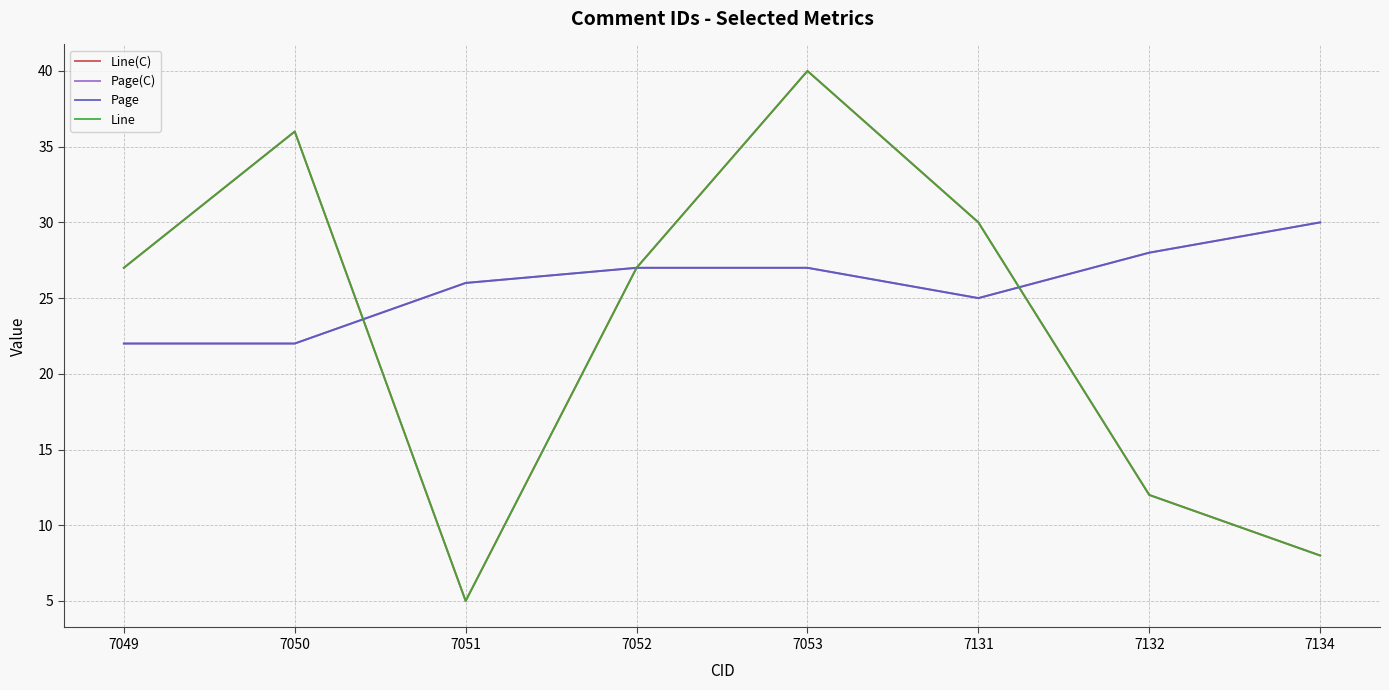

Reading left to right, transcribe all the data shown in this chart.

Line(C): 27	36	5	27	40	30	12	8
Page(C): 22	22	26	27	27	25	28	30
Page: 22	22	26	27	27	25	28	30
Line: 27	36	5	27	40	30	12	8